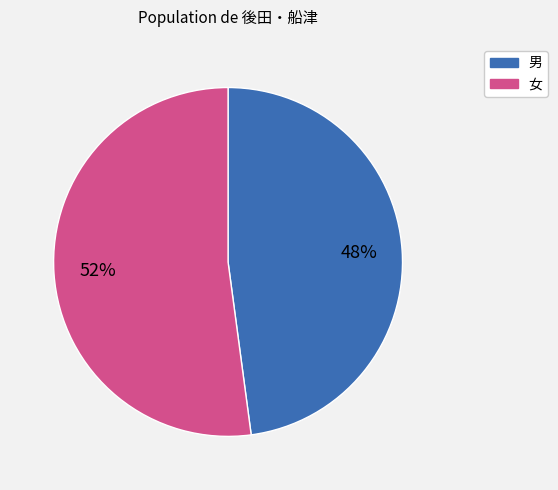

To the nearest percent, what is the average slice percentage?

50%